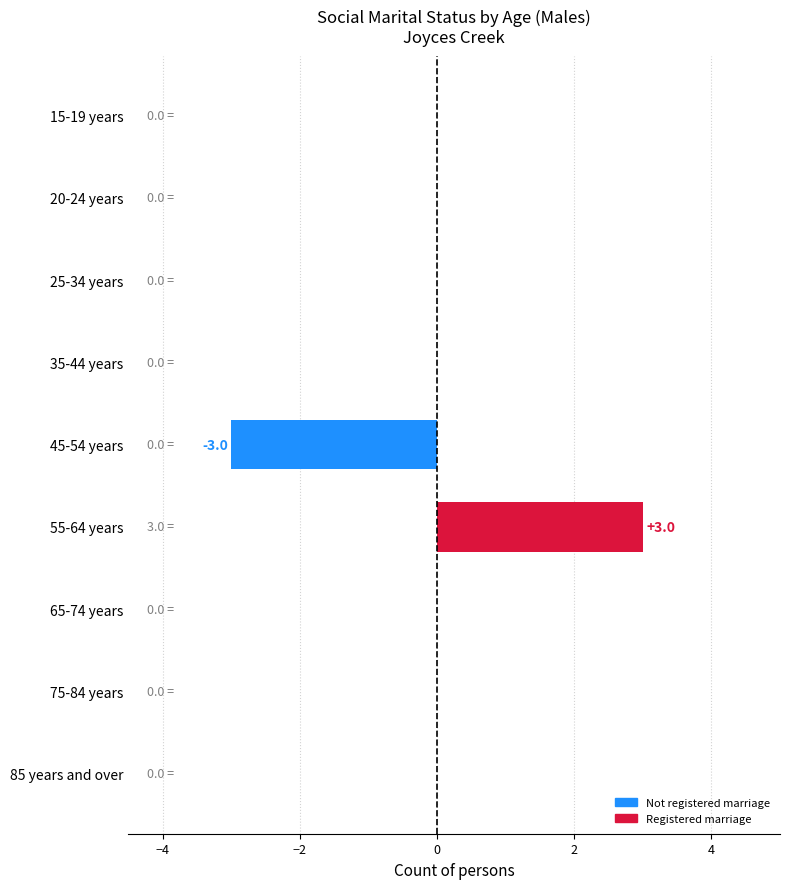

Is it true that the value at 15-19 years is -4?

False